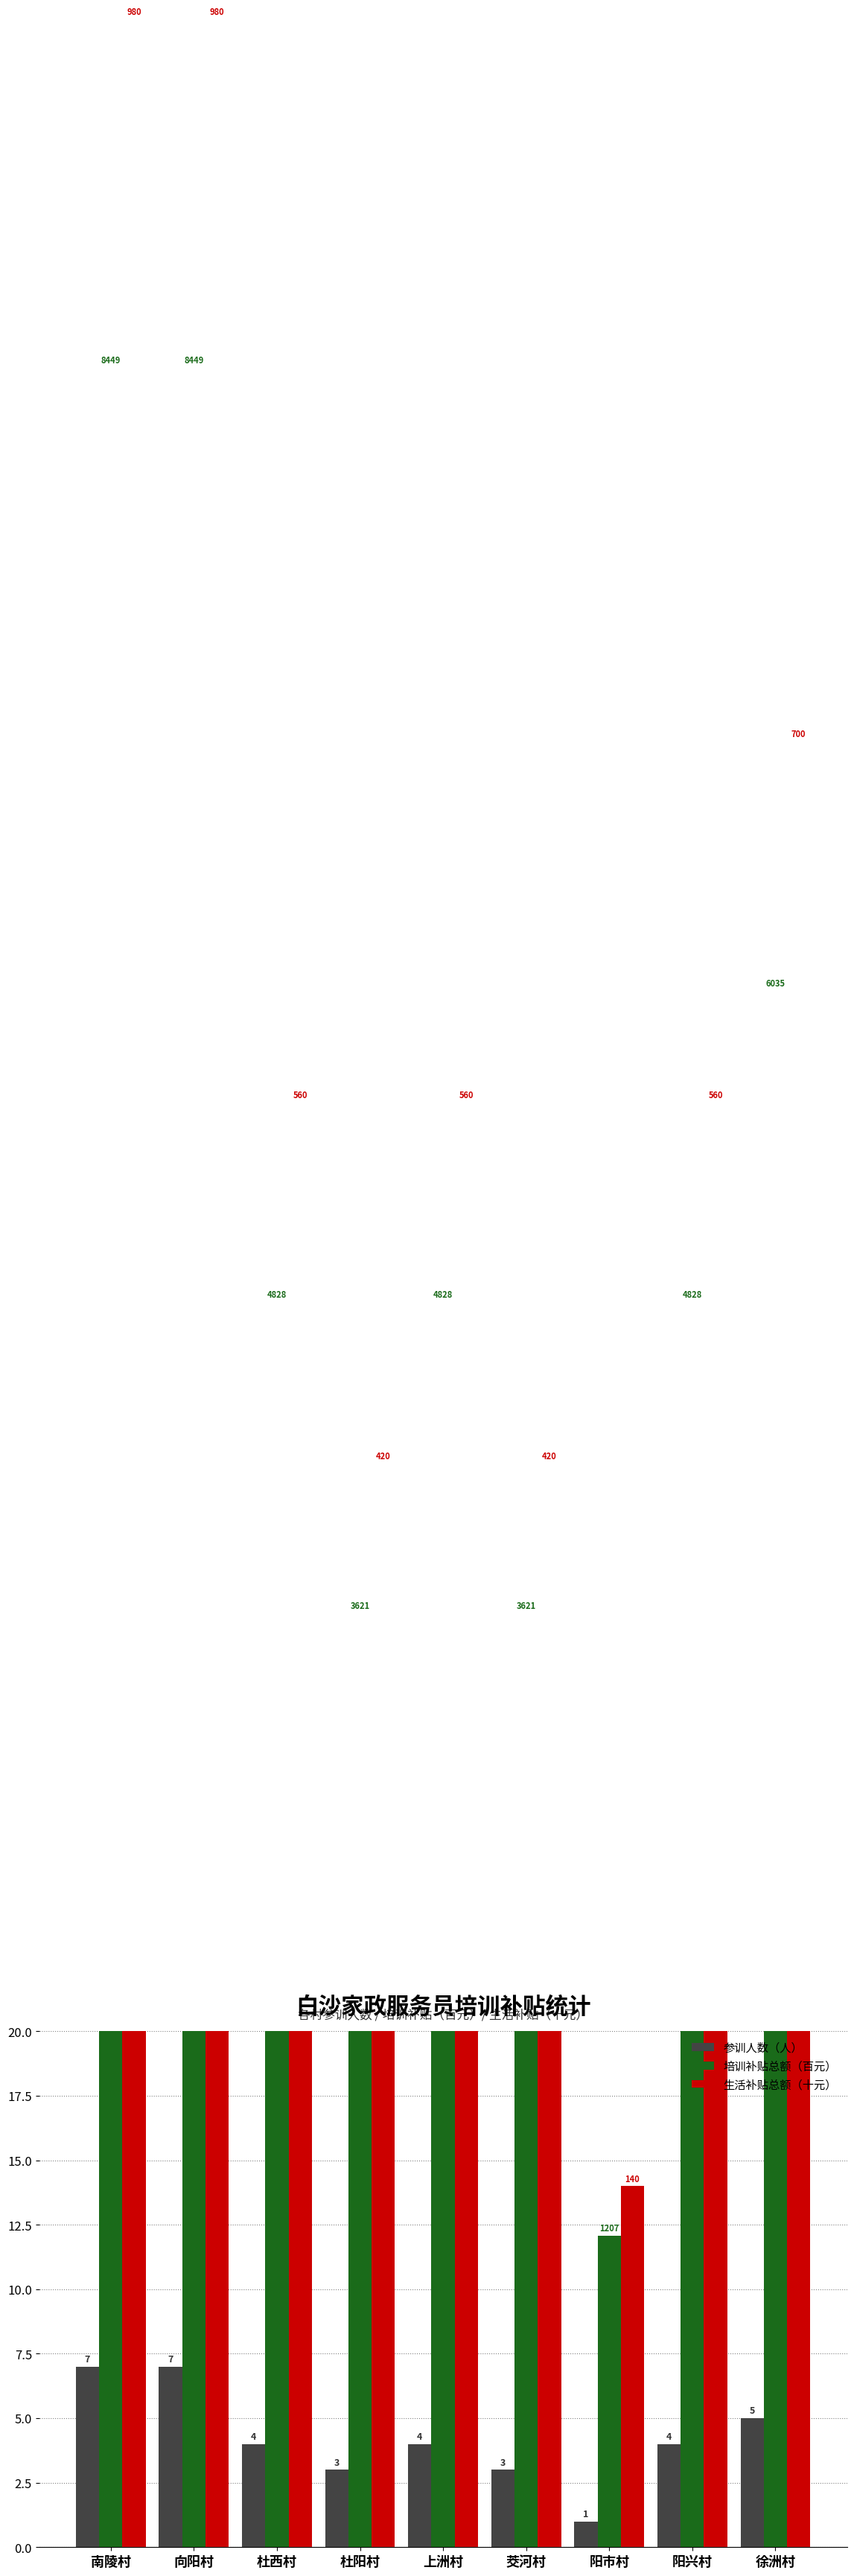

Rank the series at 向阳村 from lowest to highest value.

参训人数（人）, 培训补贴总额（百元）, 生活补贴总额（十元）